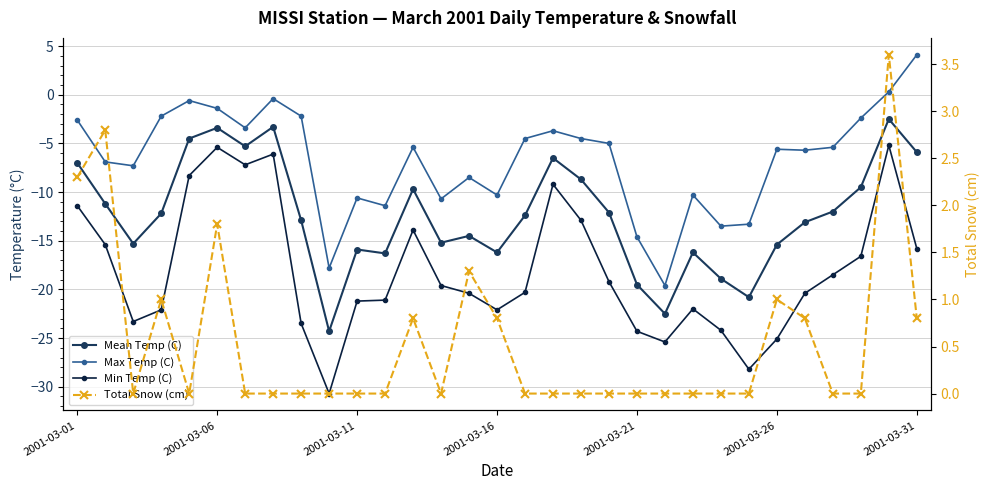

What is the difference between the highest and lowest values at 13?

19.6